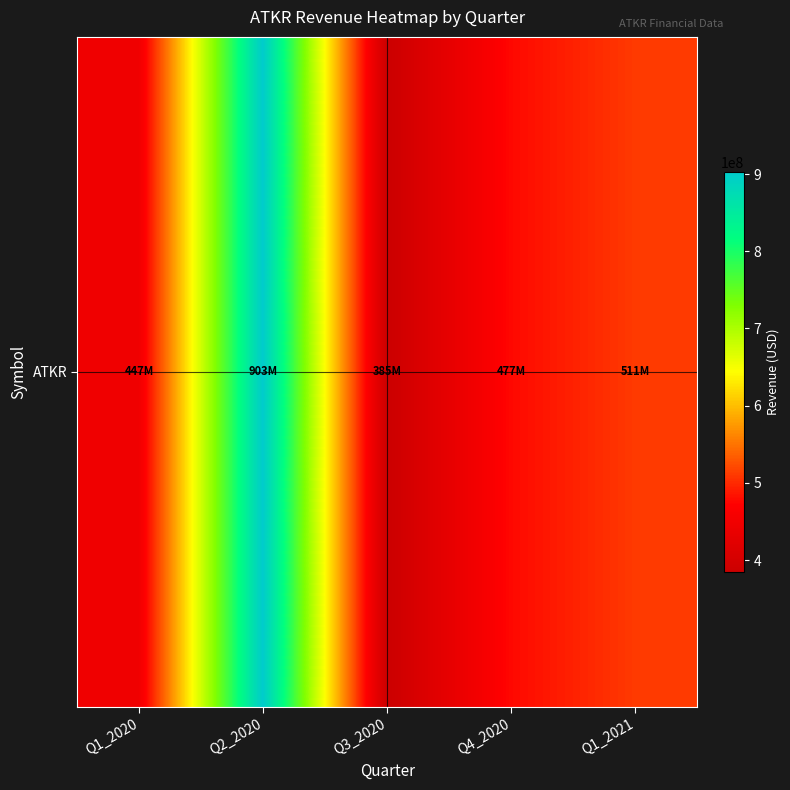

Between Q3_2020 and Q2_2020, which is larger?

Q2_2020